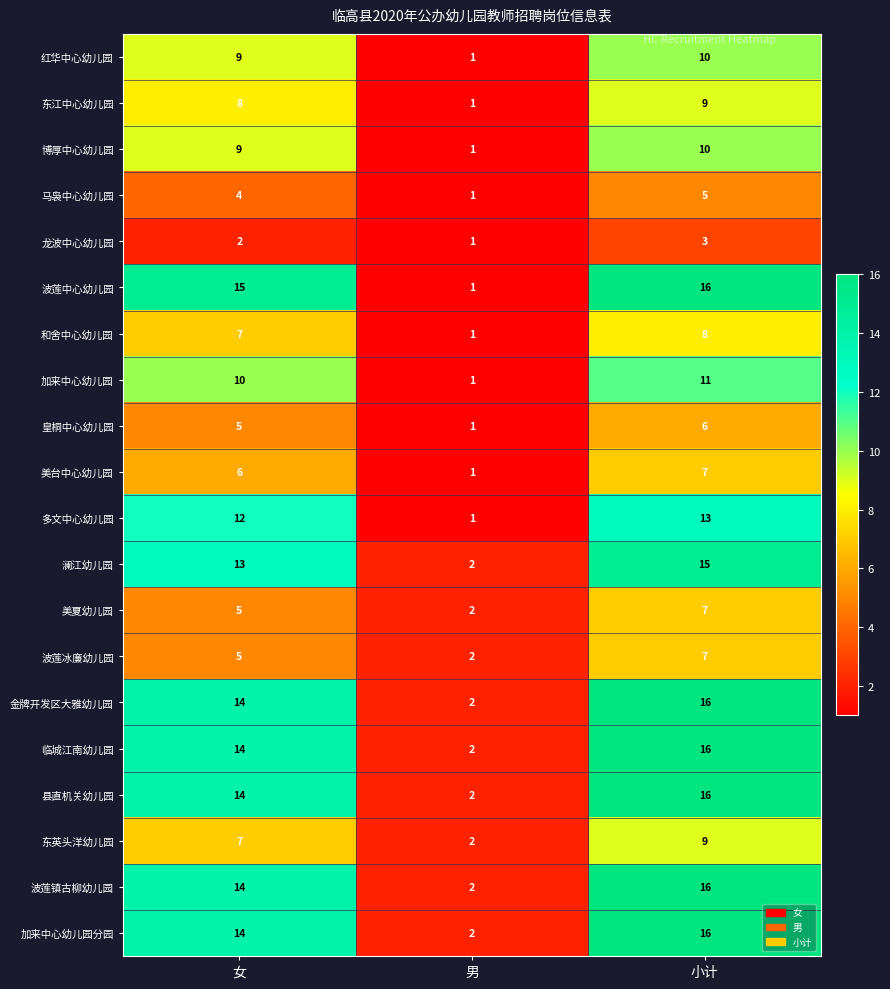

At which category is the sum across all series the highest?

小计